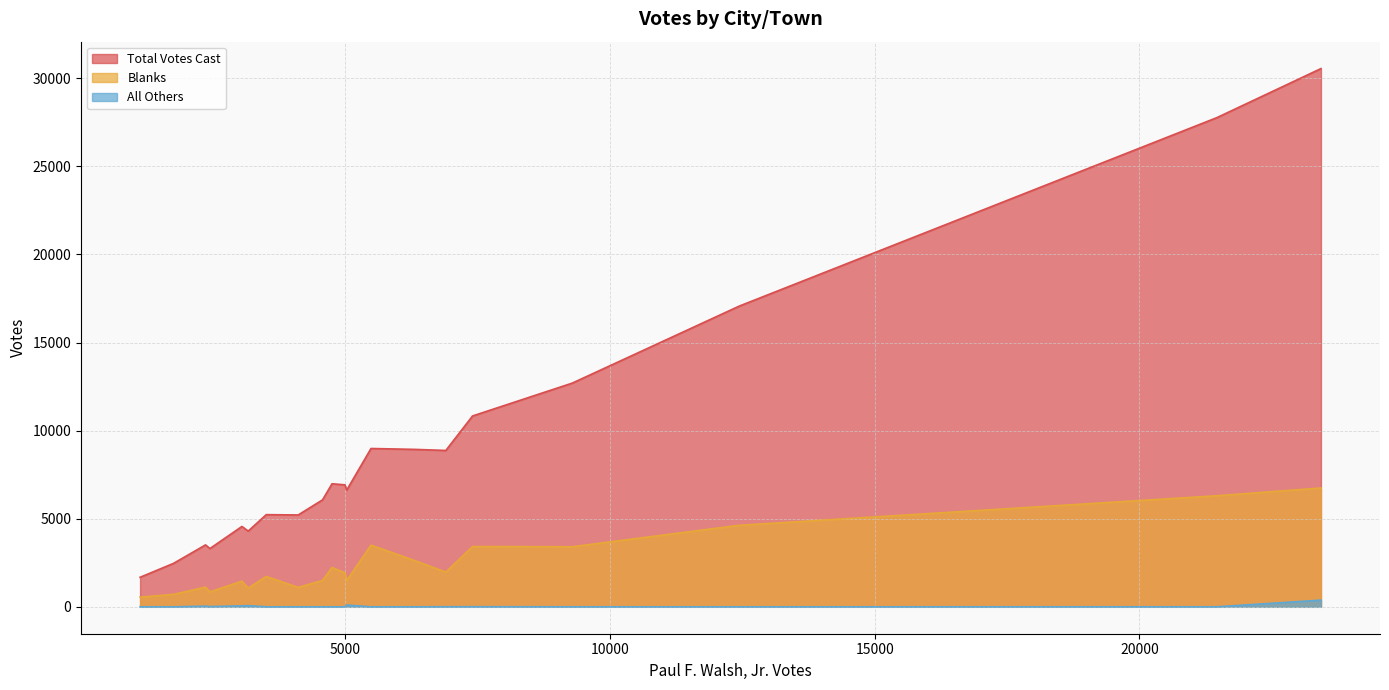

What value does the All Others series have at Swansea, to the nearest 10?

100